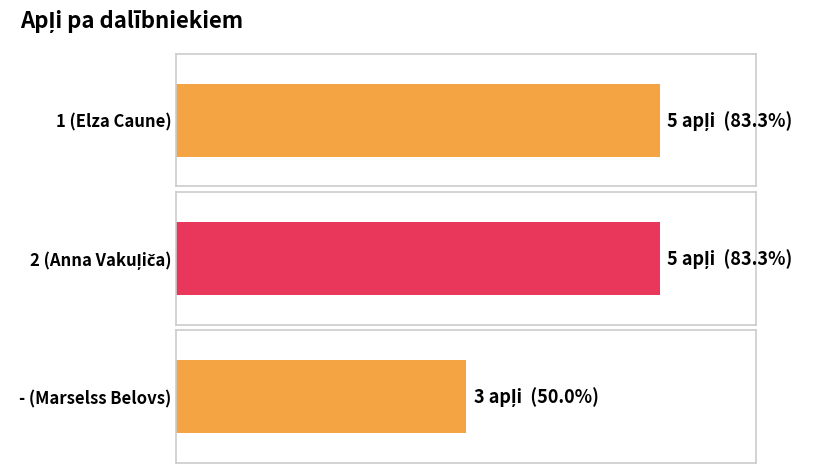

Reading left to right, extract all data points from this chart.

5	5	3